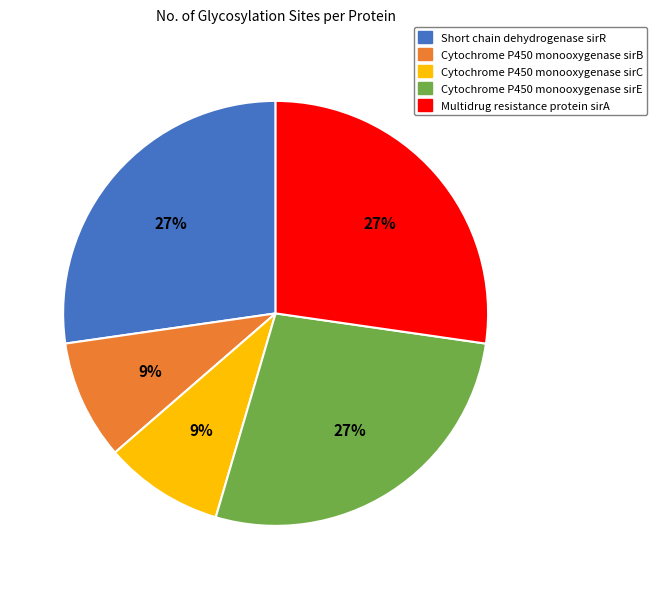

Combined, do Cytochrome P450 monooxygenase sirE and Cytochrome P450 monooxygenase sirC account for over 50%?

No